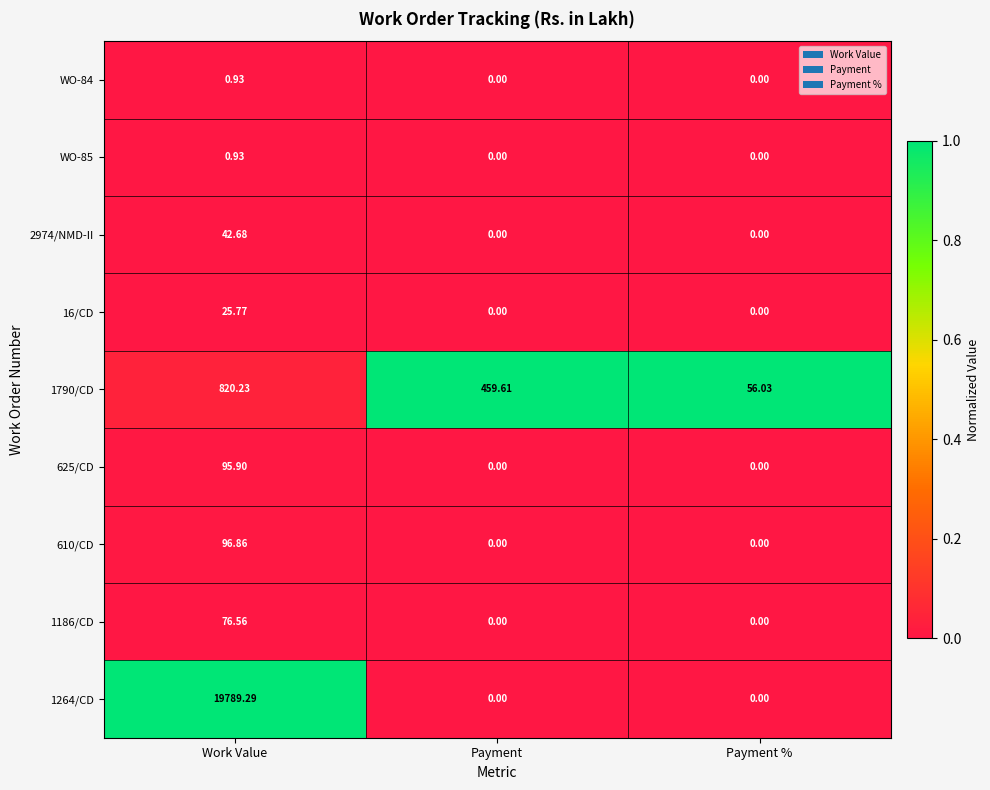

How many distinct data groups are displayed?

9